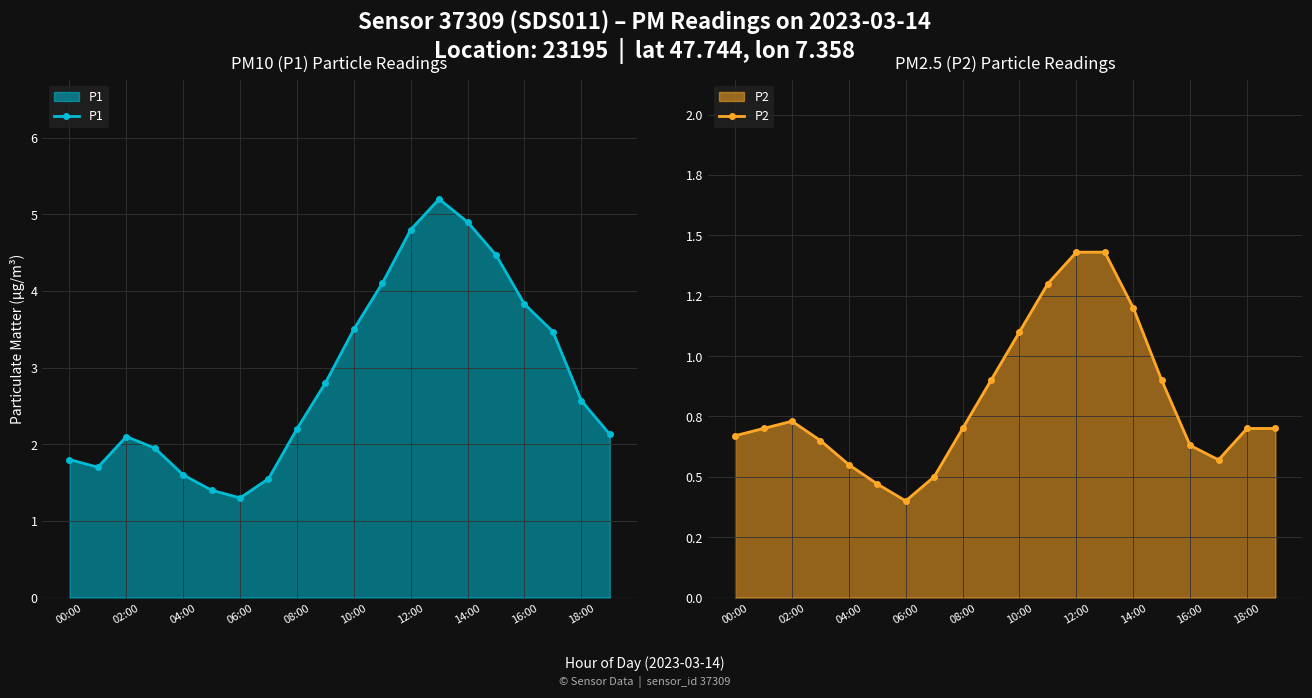

How many distinct data groups are displayed?

2